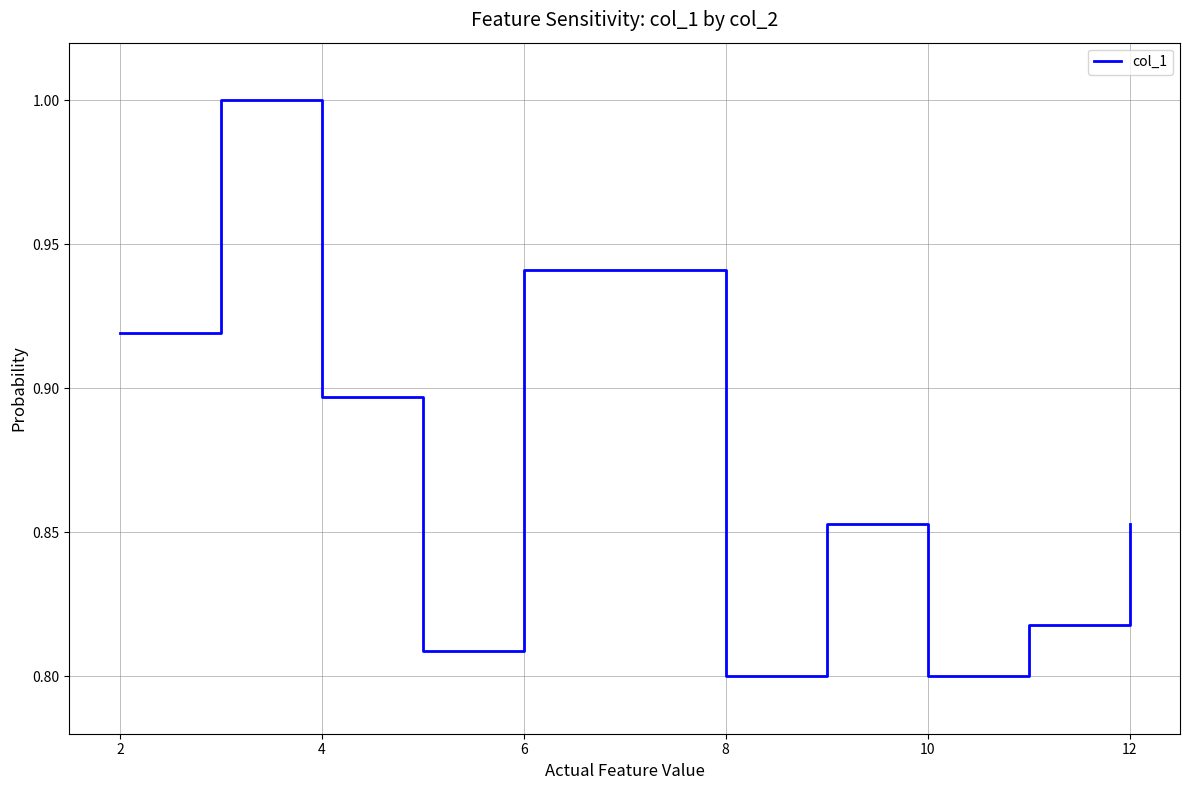

What is the maximum value shown in the chart?

1.0